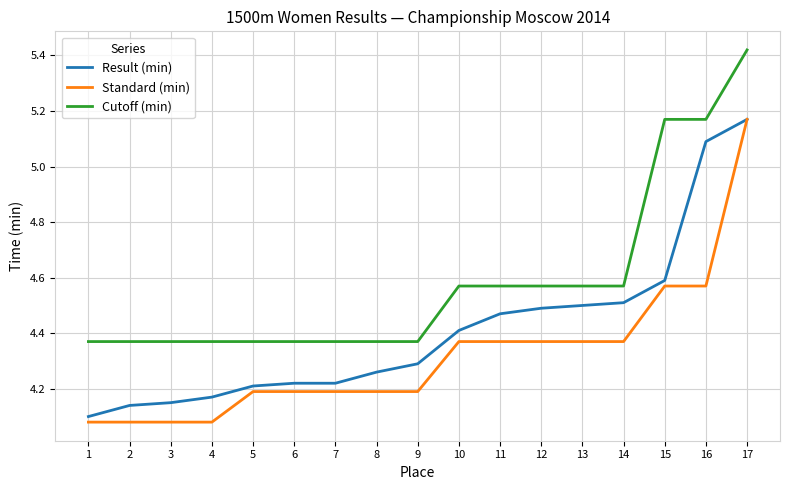

At which category is the sum across all series the highest?

17